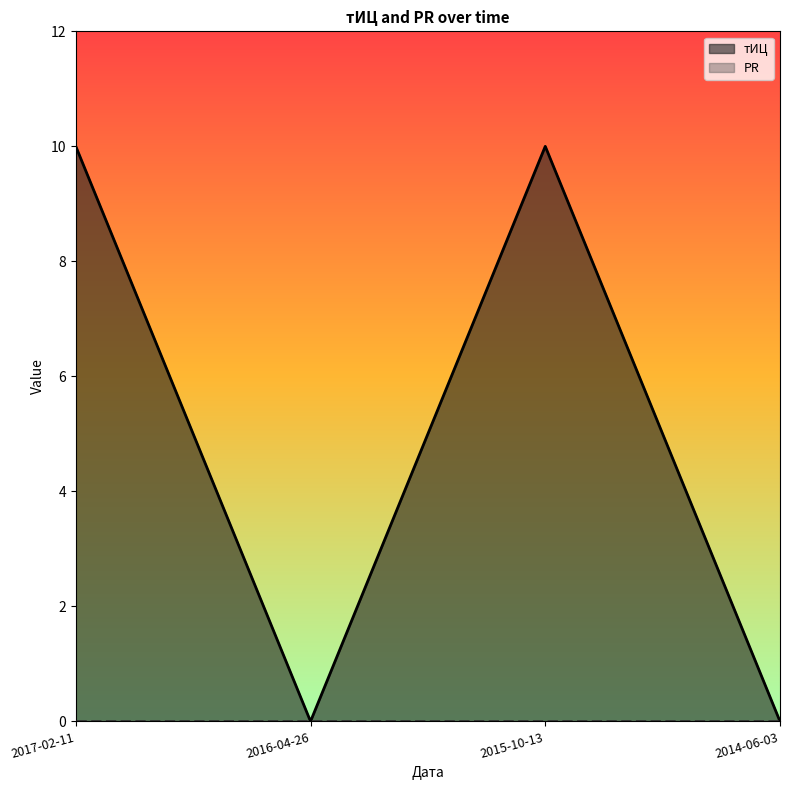

What is the difference between the values at 2015-10-13 and 2014-06-03?

10